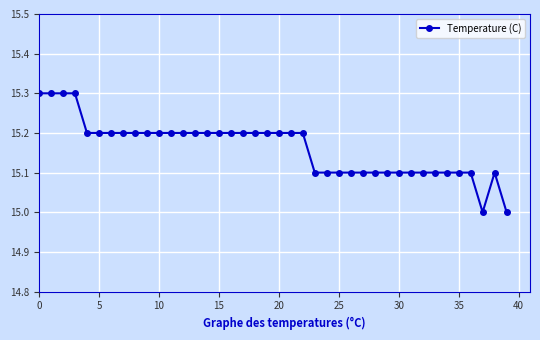

What is the average value?

15.2